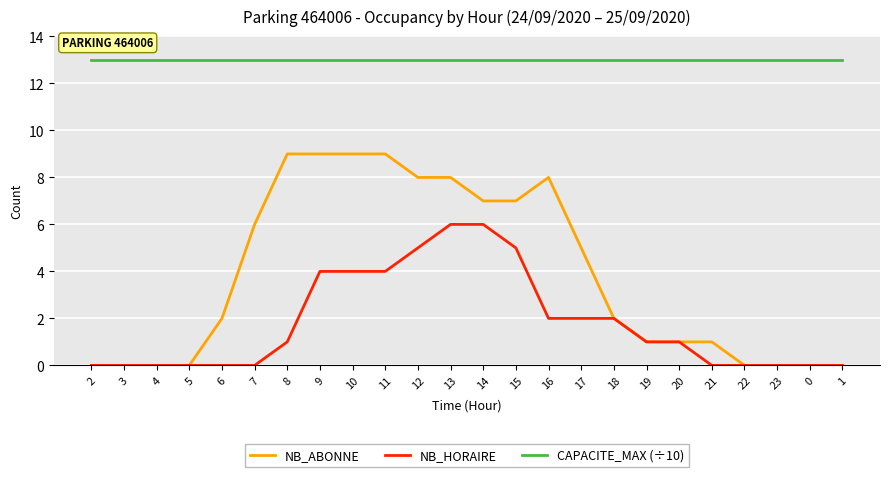

True or false: CAPACITE_MAX (÷10) and NB_ABONNE intersect in this chart.

False